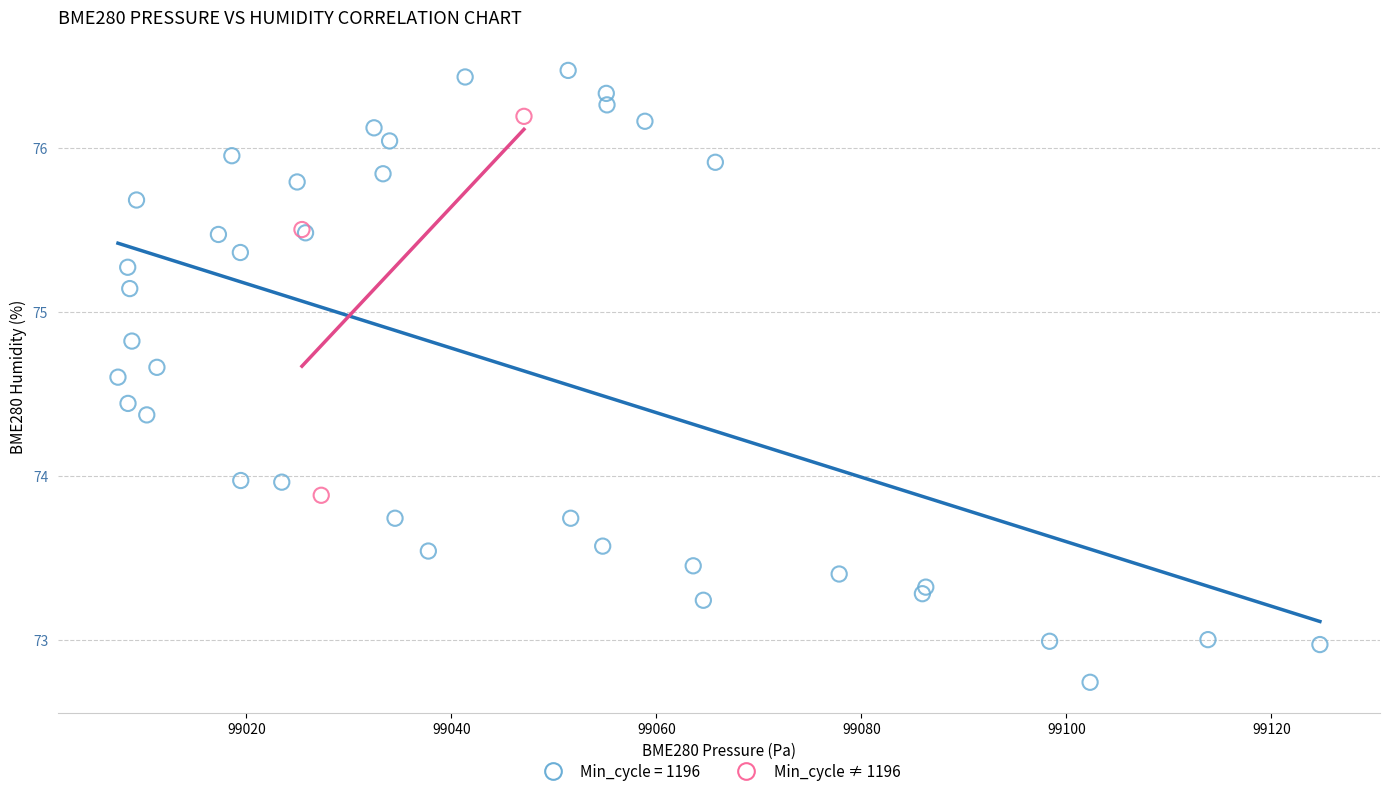

Which series contains the highest Y value?

Min_cycle = 1196